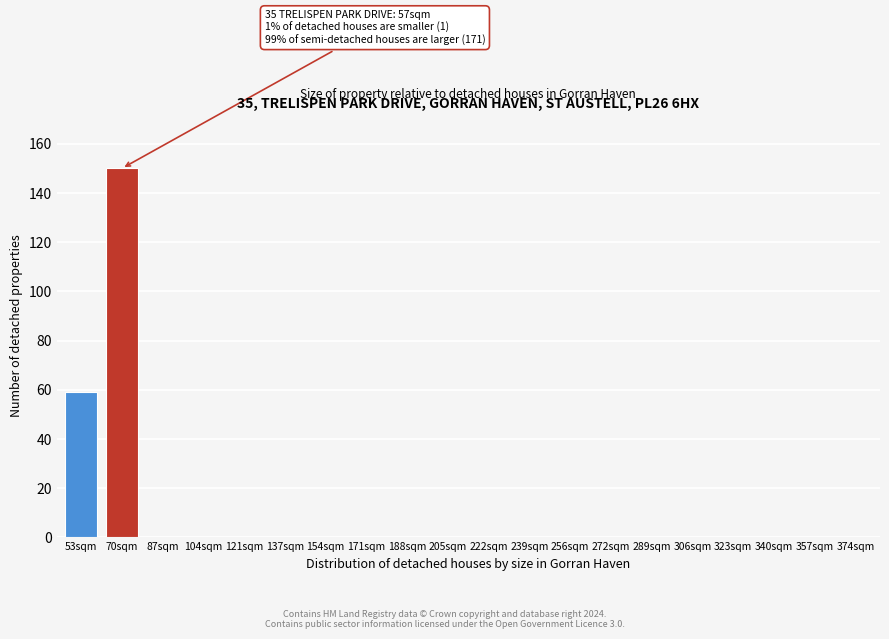

Reading right to left, transcribe all the data shown in this chart.

374sqm=0	357sqm=0	340sqm=0	323sqm=0	306sqm=0	289sqm=0	272sqm=0	256sqm=0	239sqm=0	222sqm=0	205sqm=0	188sqm=0	171sqm=0	154sqm=0	137sqm=0	121sqm=0	104sqm=0	87sqm=0	70sqm=150	53sqm=59